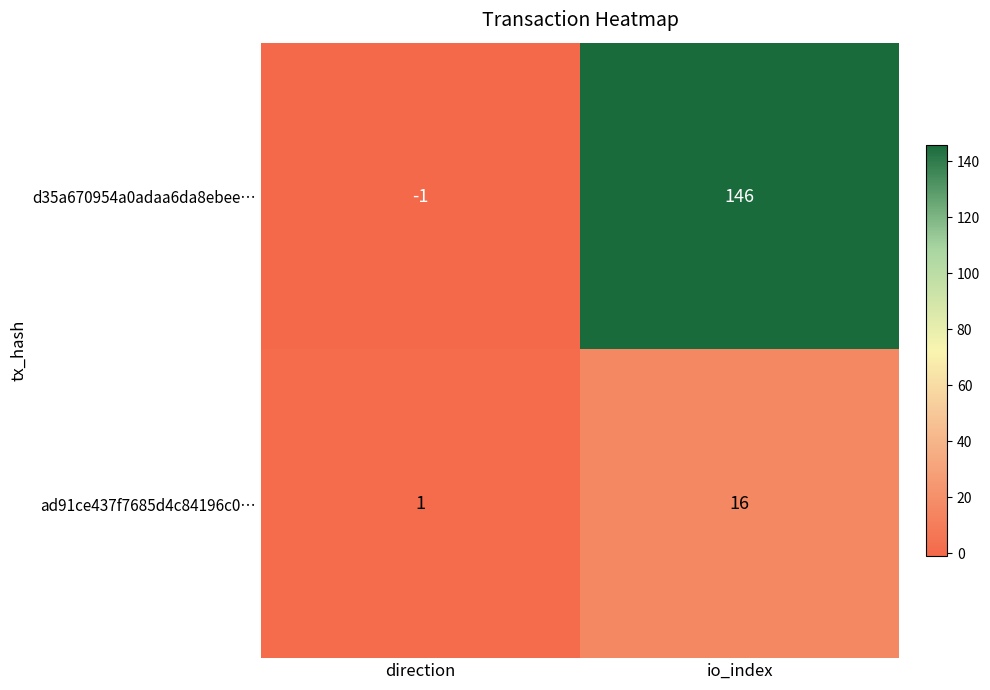

What is the sum of all d35a670954a0adaa6da8ebee… values?

145